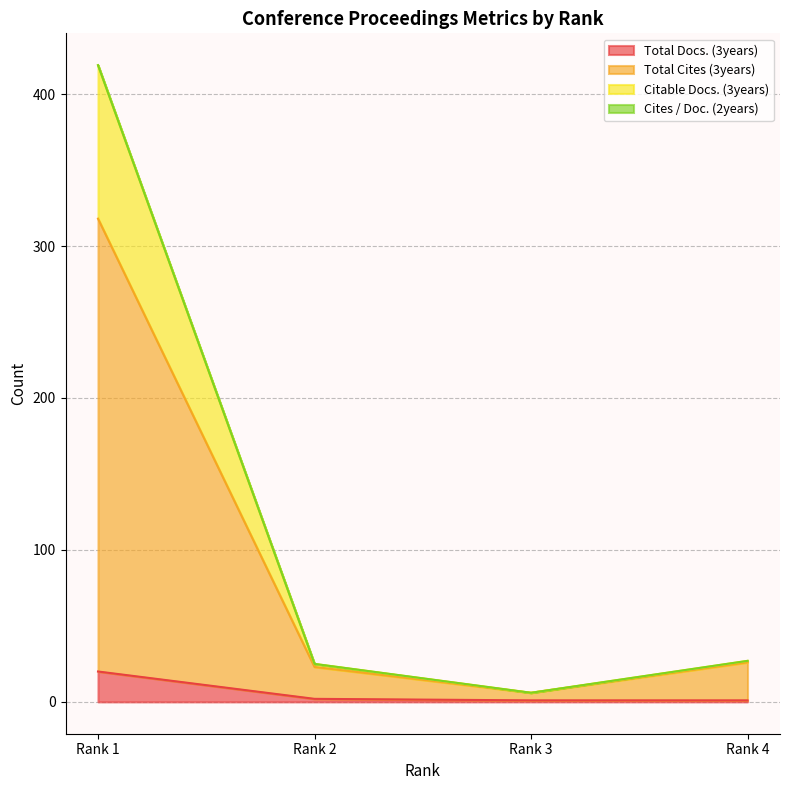

True or false: Total Docs. (3years) and Total Cites (3years) cross at least once.

False